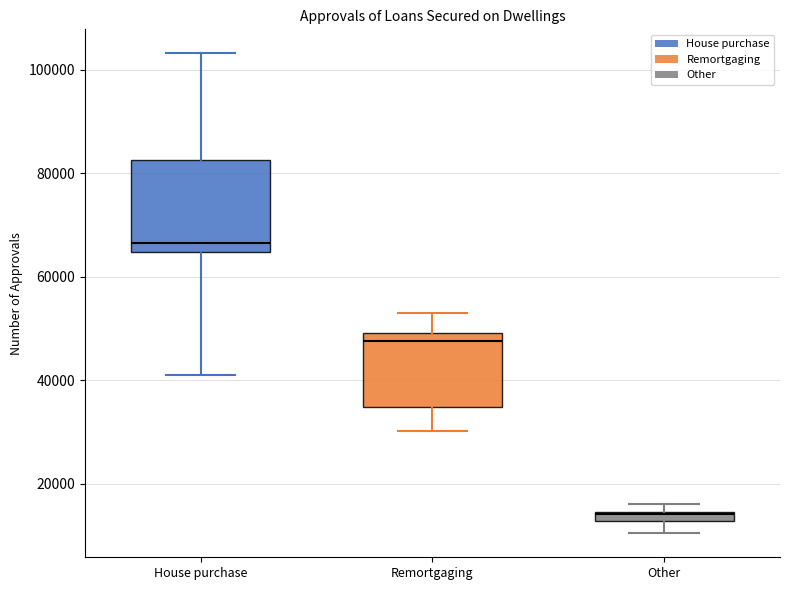

Comparing the boxes themselves (not the whiskers), which one is the tallest?

House purchase